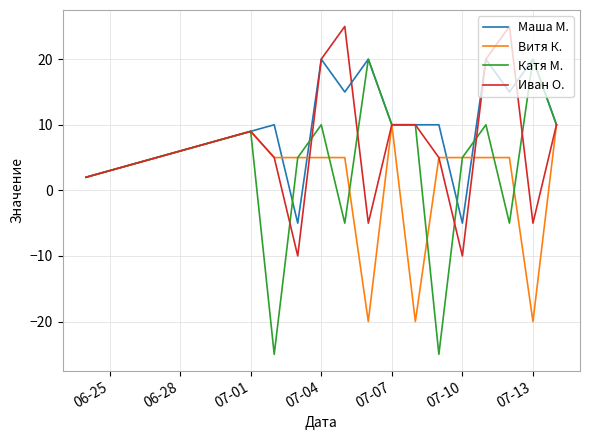

Rank the series by their average value, from highest to lowest.

Маша М., Иван О., Катя М., Витя К.